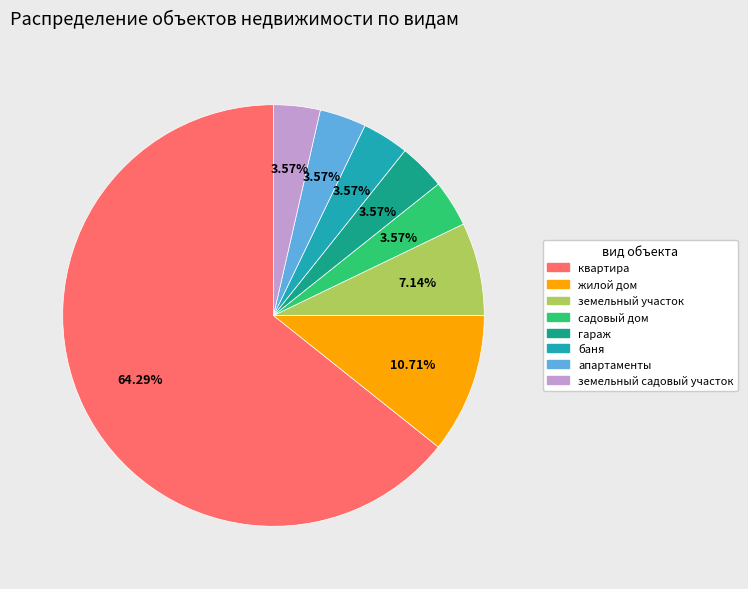

To the nearest percent, what portion does садовый дом represent?

4%